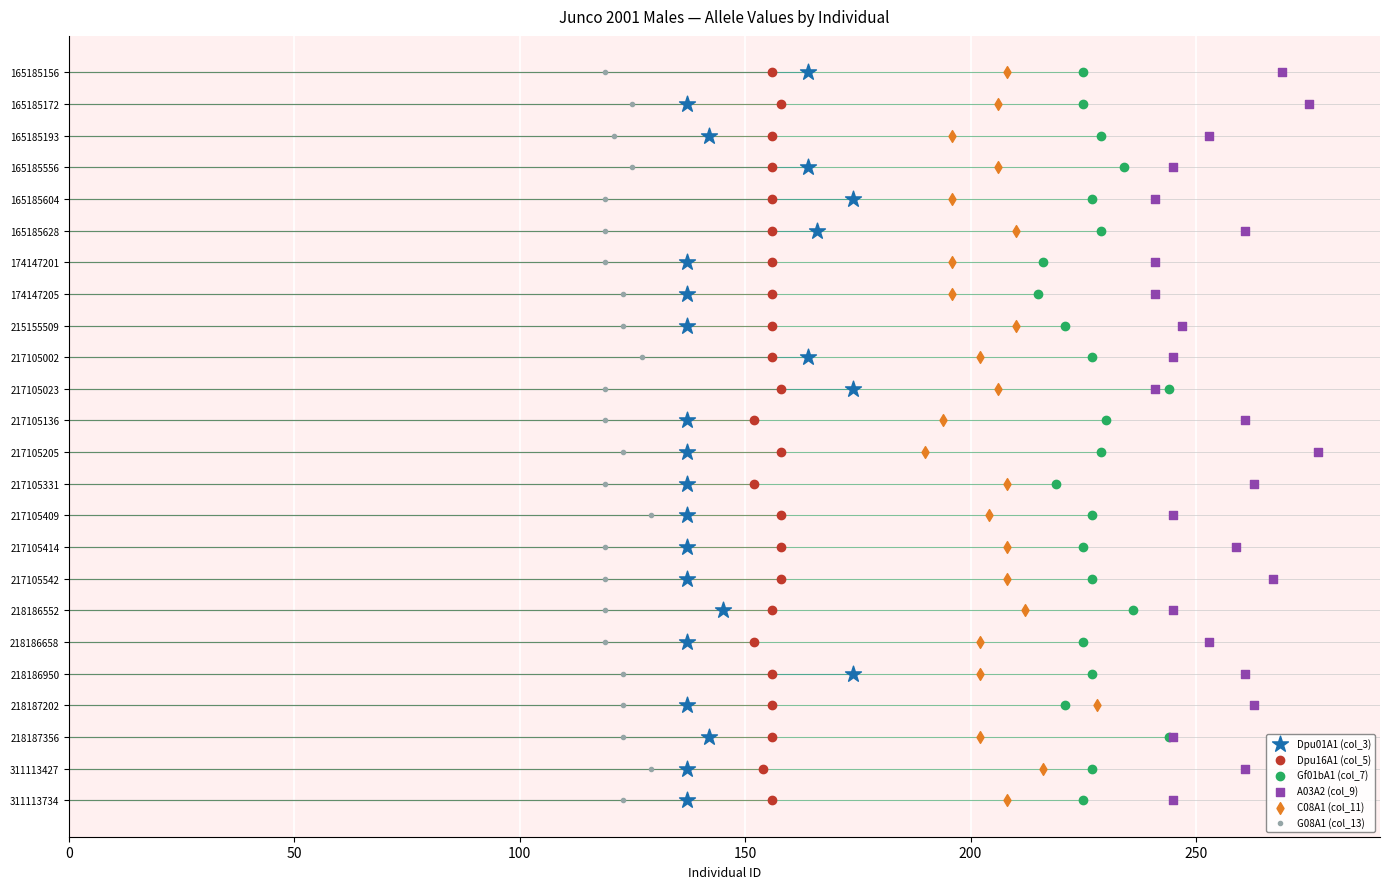

Which series has the largest Y range (max minus min)?

Dpu01A1 (col_3)